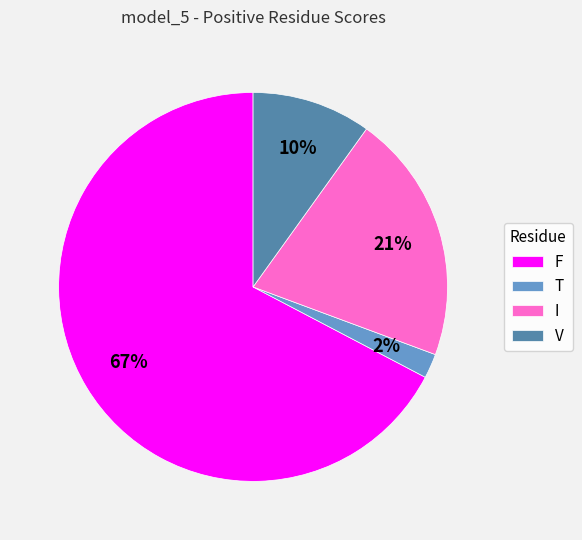

Do I and V together represent more than half of the pie?

No